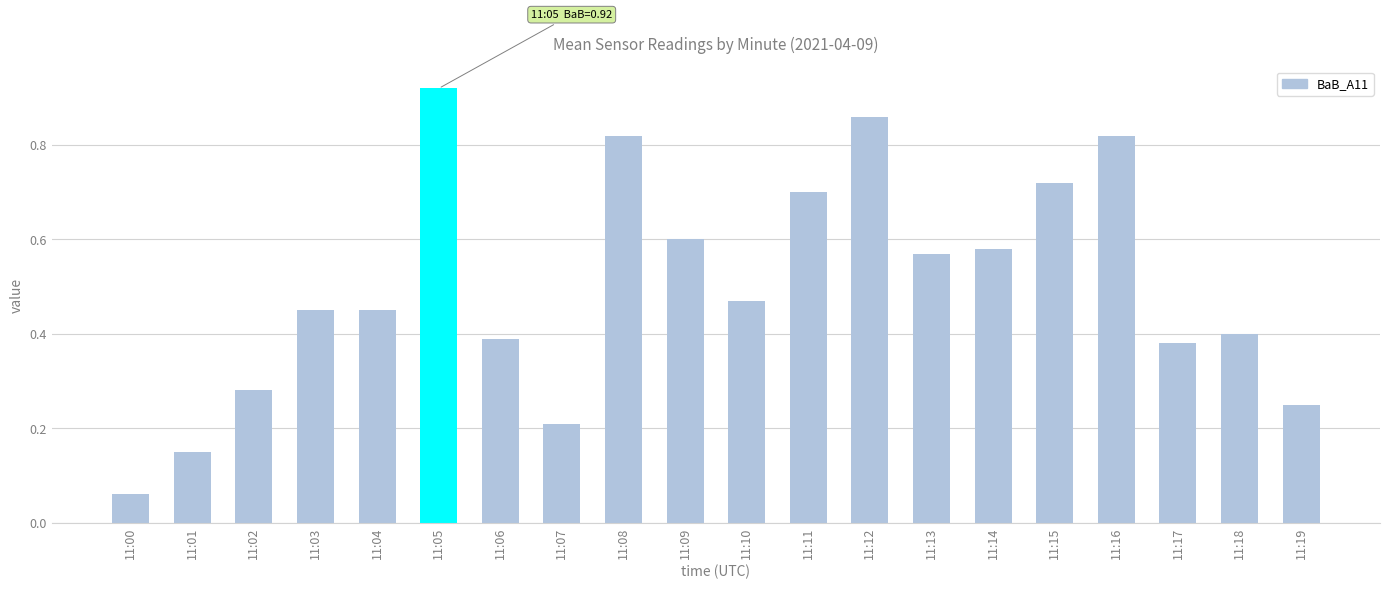

The chart shows a value of 0.7 at 11:15. True or false?

True